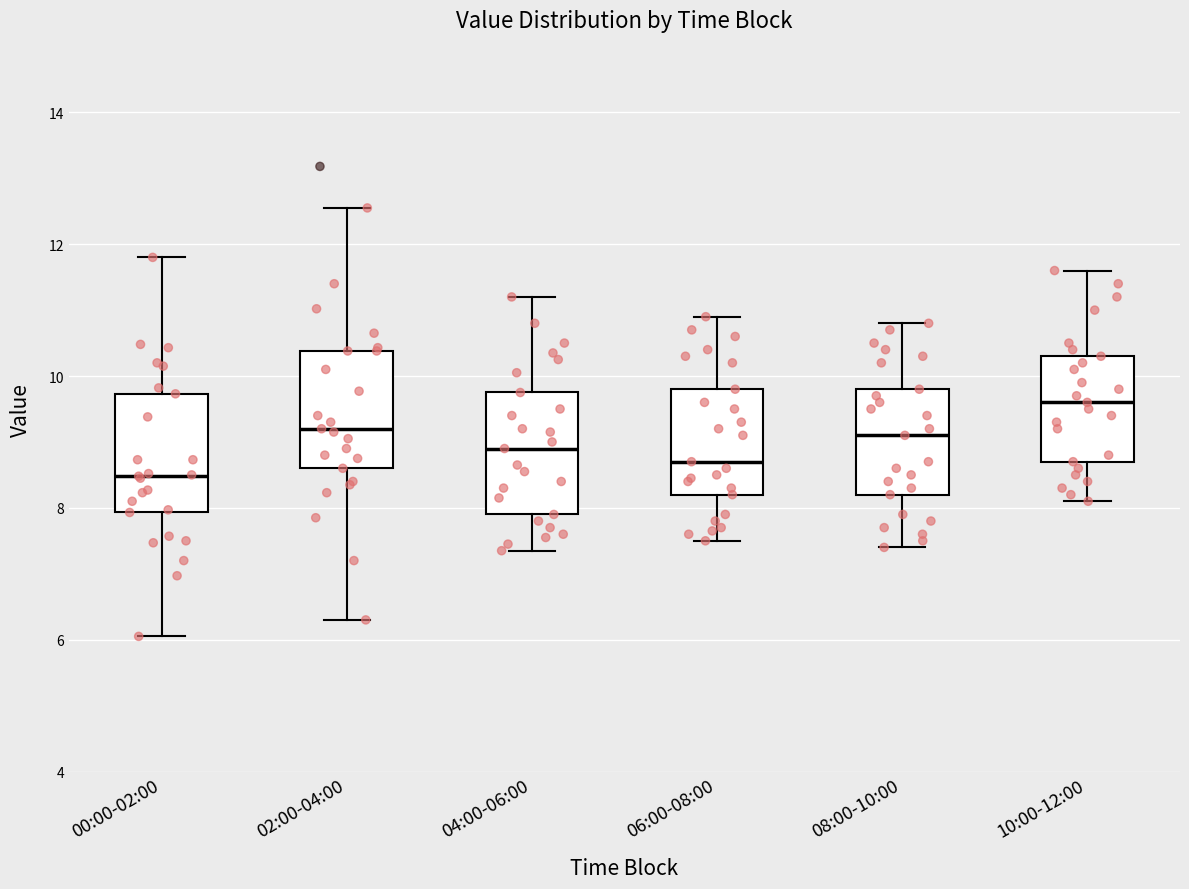

Which box's median line is the lowest?

00:00-02:00